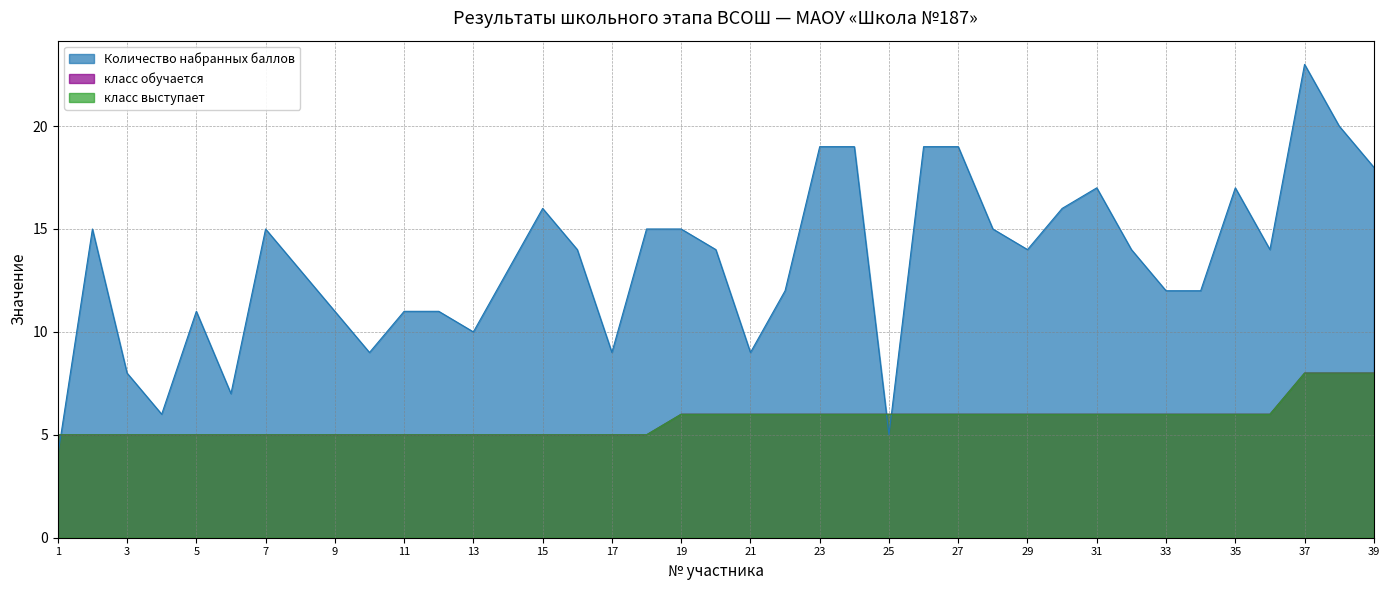

Which series has the largest total across all categories?

Количество набранных баллов